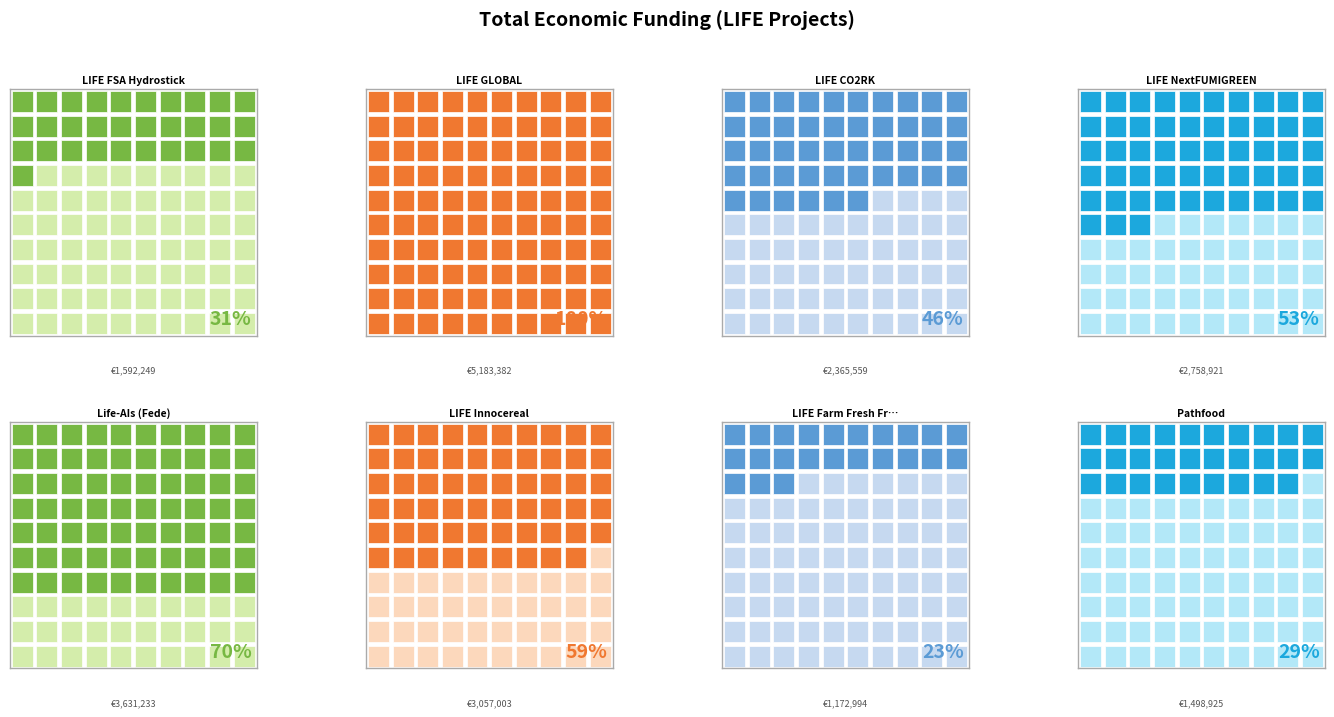

What is the ratio of the value at LIFE GLOBAL to the value at LIFE NextFUMIGREEN?

1.9